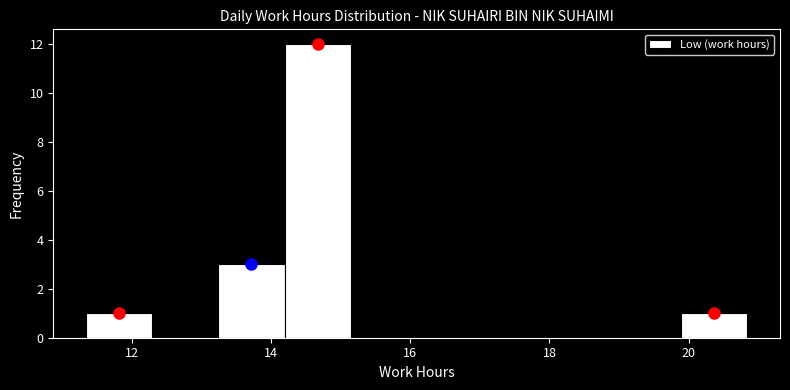

Reading left to right, transcribe this chart: for each bar, give the range it covers on the x-axis and its height. Neither the bar edges nor the heights are printed on the chart, so give them approximately, as read against the axes.

11.4 to 12.2: 1
12.2 to 13.2: 0
13.2 to 14.2: 3
14.2 to 15.2: 12
15.2 to 16.0: 0
16.0 to 17.0: 0
17.0 to 18.0: 0
18.0 to 19.0: 0
19.0 to 19.8: 0
19.8 to 20.8: 1